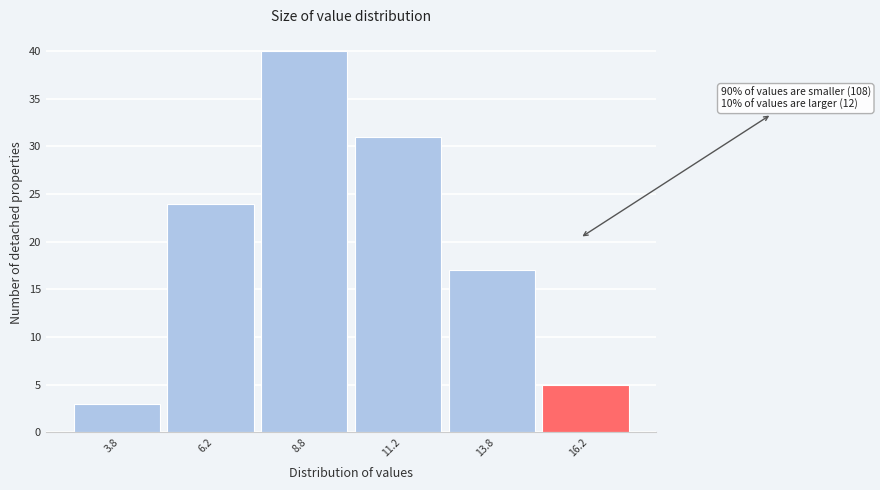

Which range on the x-axis has the tallest bar?

7.5 to 10.0